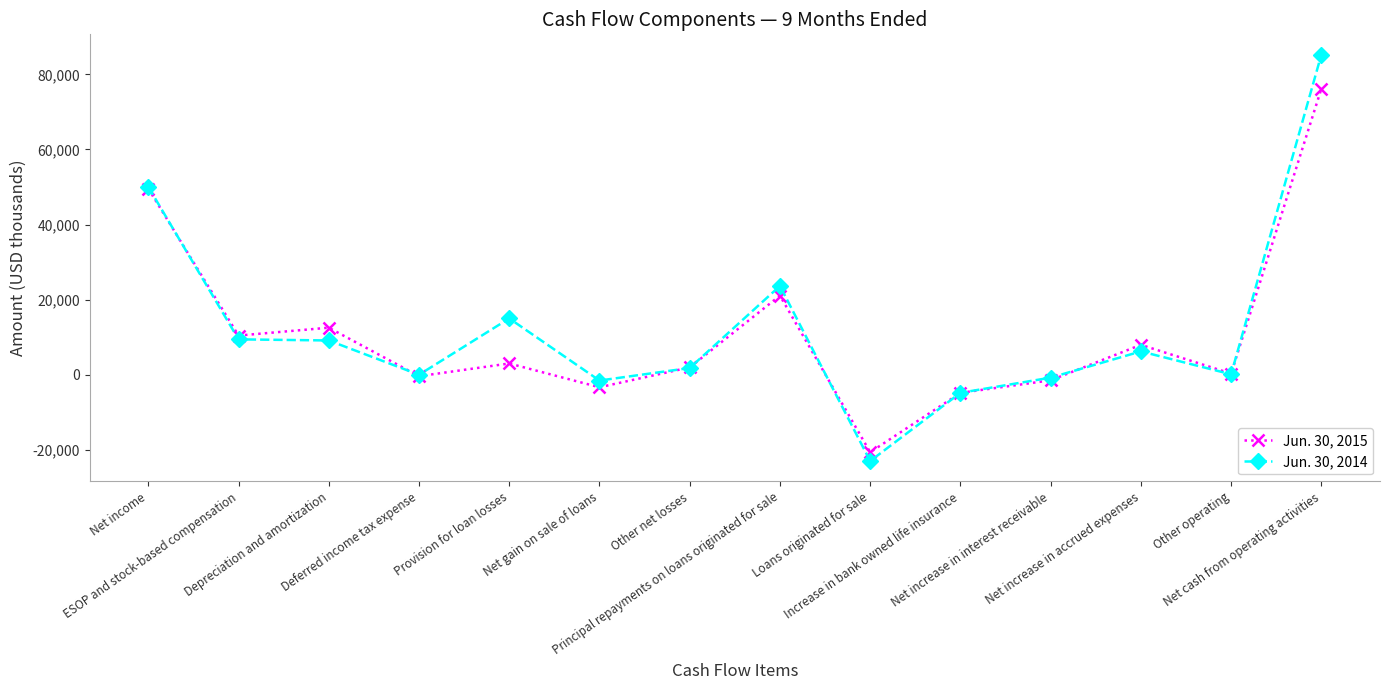

True or false: Jun. 30, 2015 has more than 2 points higher than both neighbors.

True